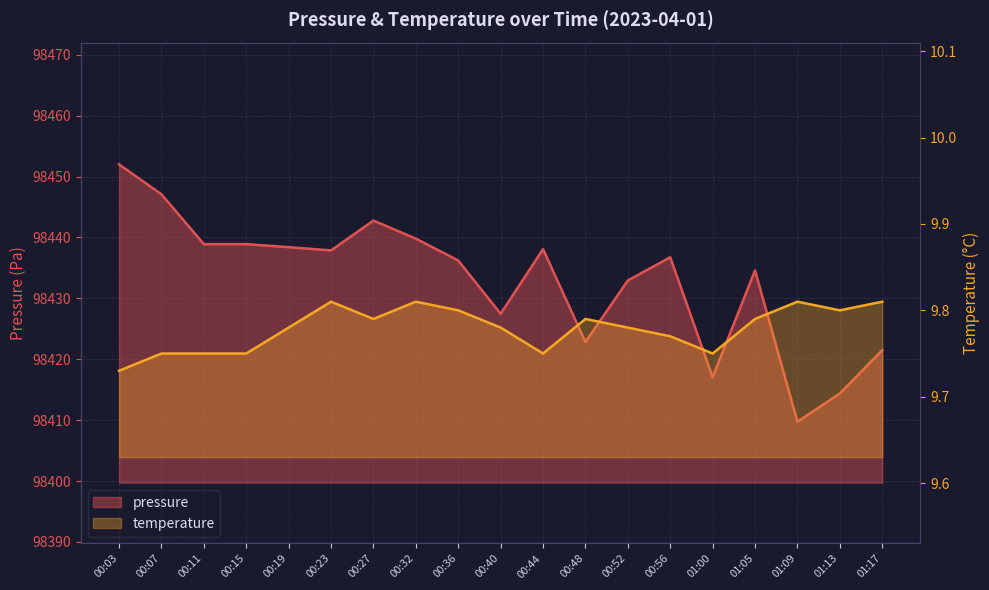

Rank the series by their maximum value, from lowest to highest.

temperature, pressure